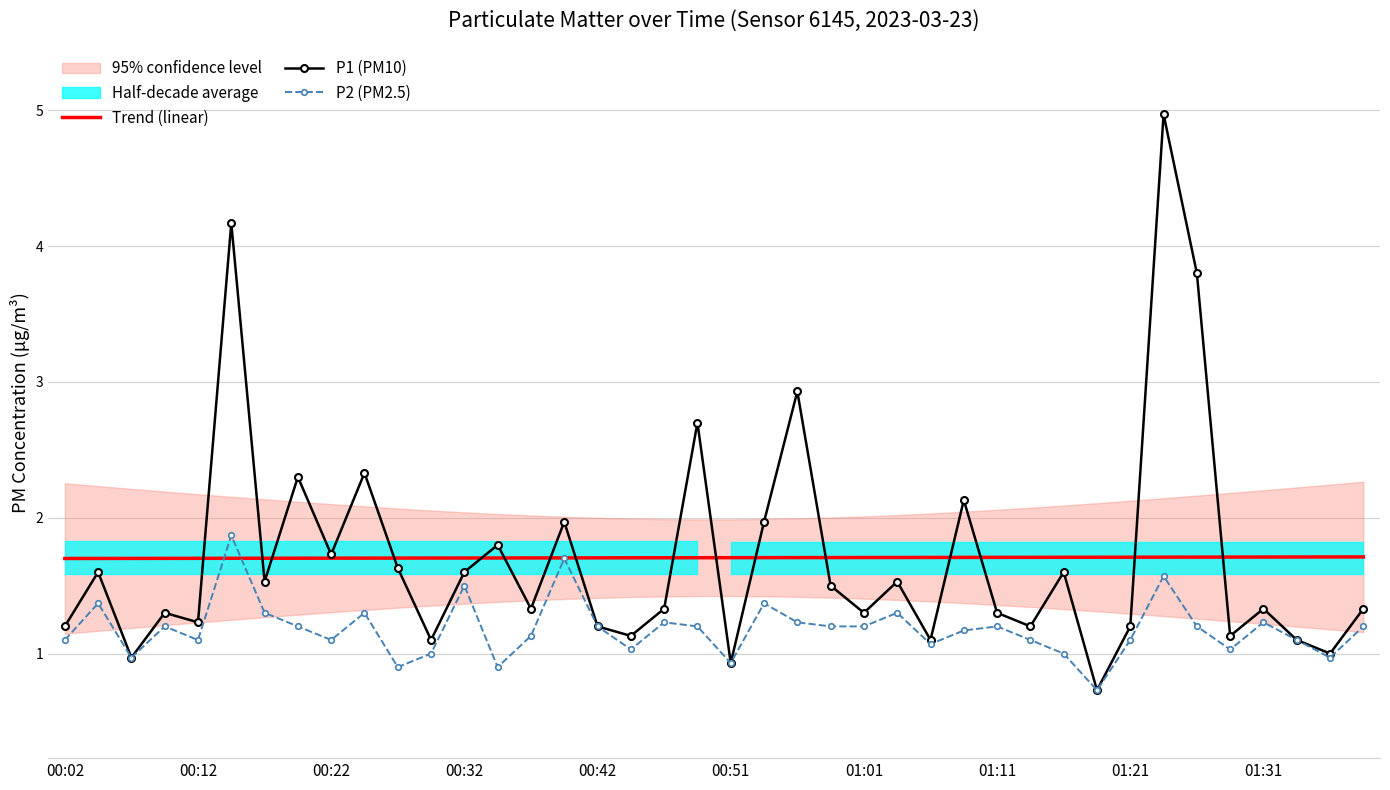

What is the sum of all P1 (PM10) values?

68.2